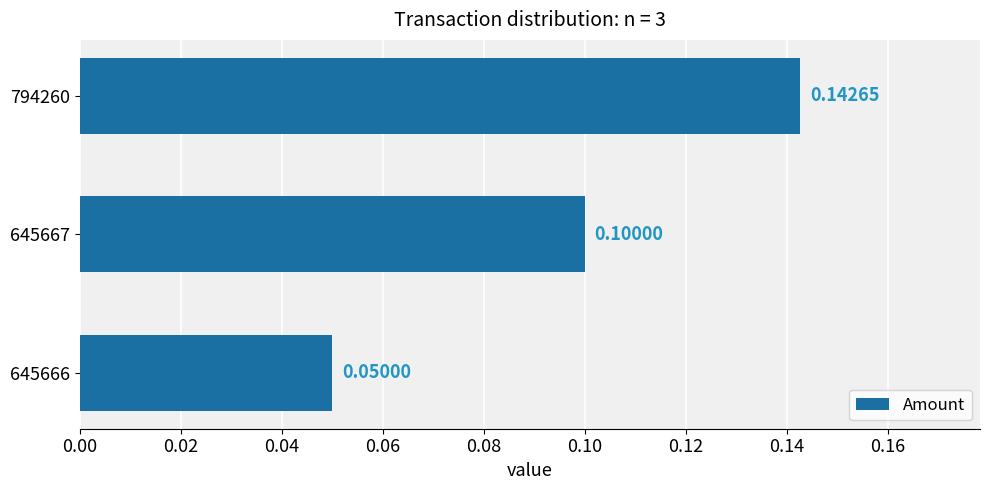

How many categories are shown in the chart?

3